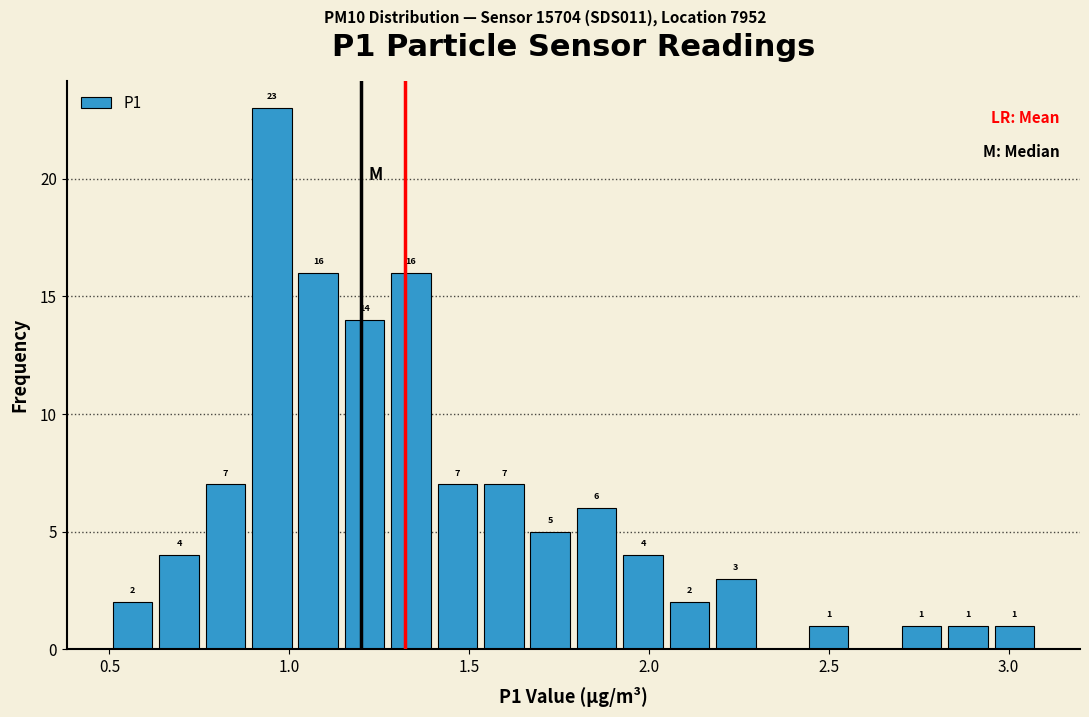

Around what value on the x-axis is the tallest bar? Give the approximate position of its centre, as read against the axis.

0.95